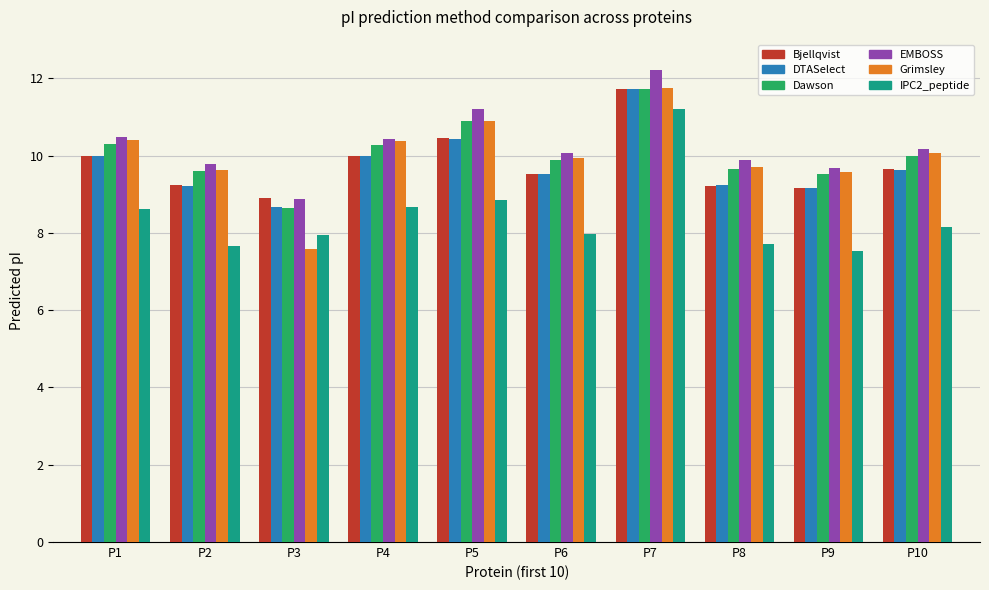

At which category is the sum across all series the highest?

P7